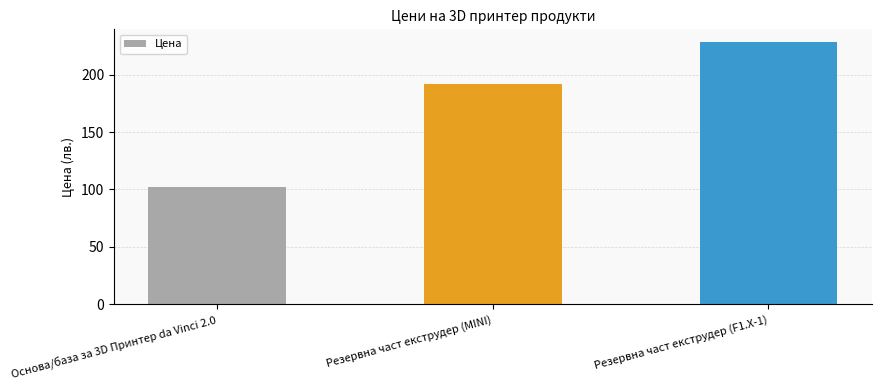

At which label is the value closest to 165?

Резервна част екструдер (MINI)